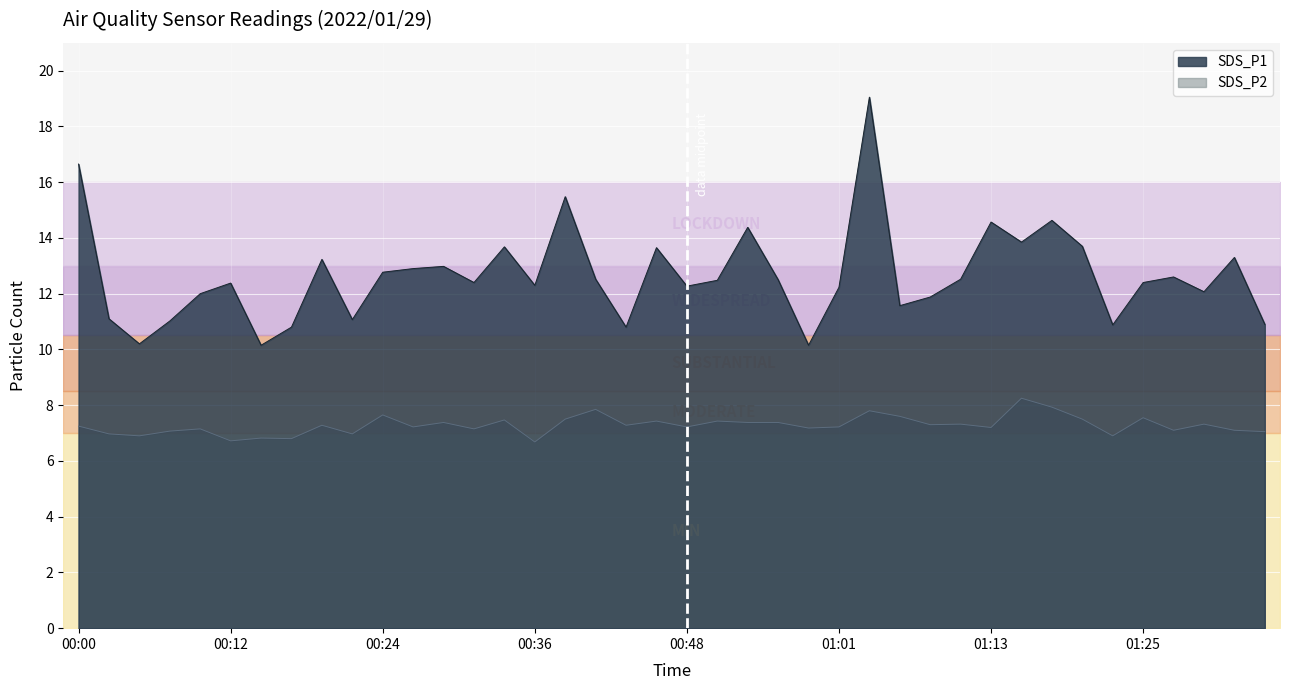

What is the difference between the SDS_P1 values at 00:22 and 00:39?

4.4